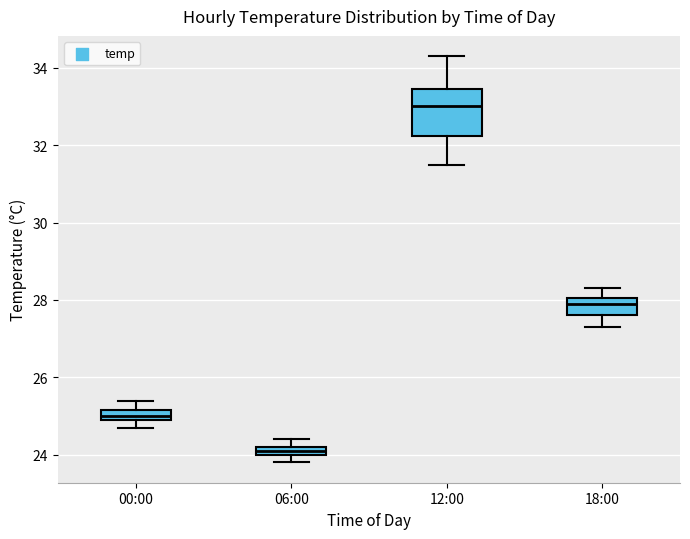

Which box is the tallest, from its lower edge to its upper edge?

12:00